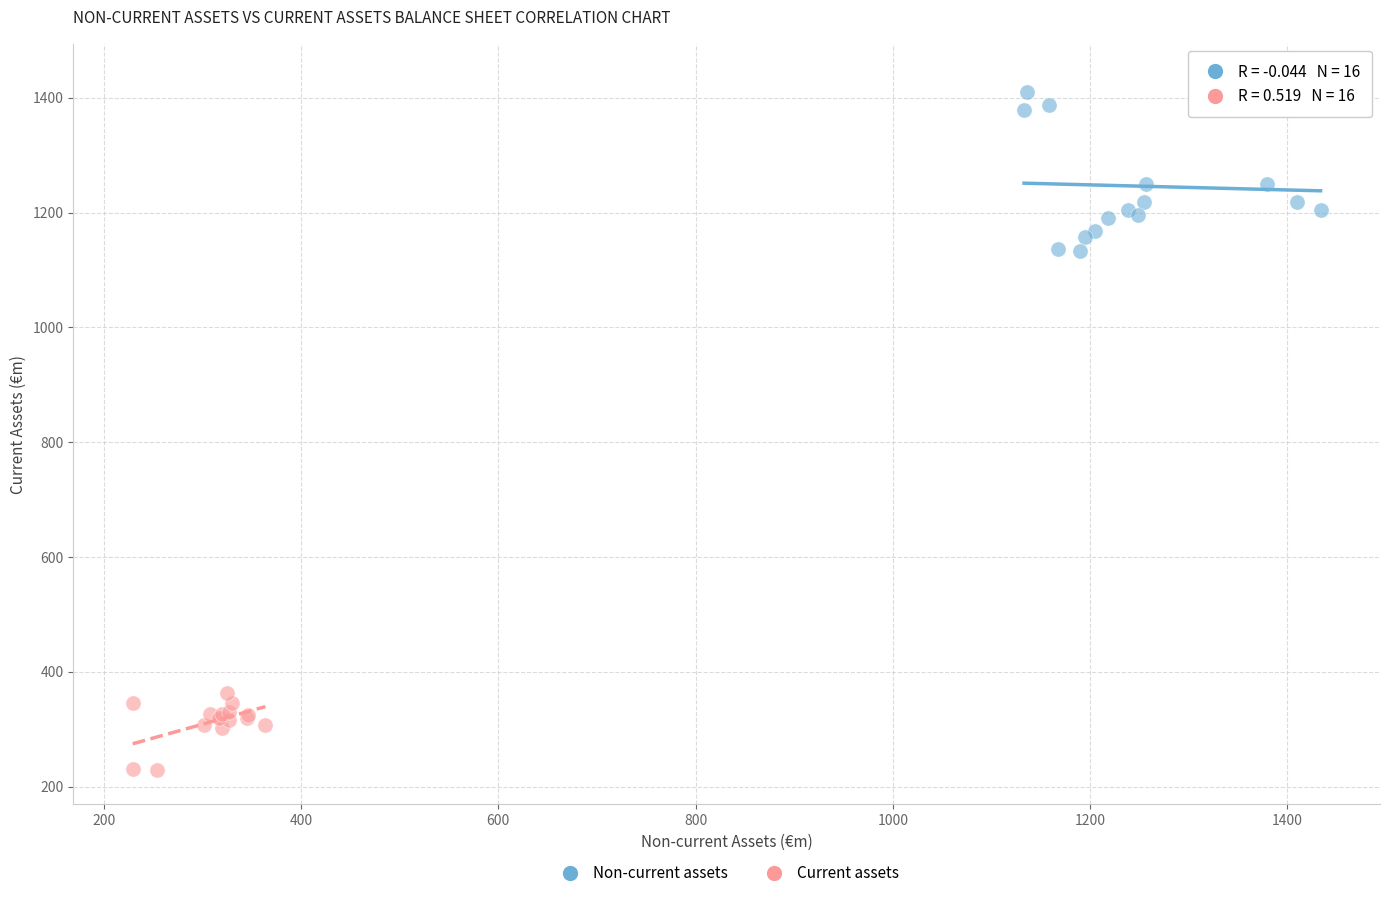

Which series has the widest spread of Y values?

Non-current assets